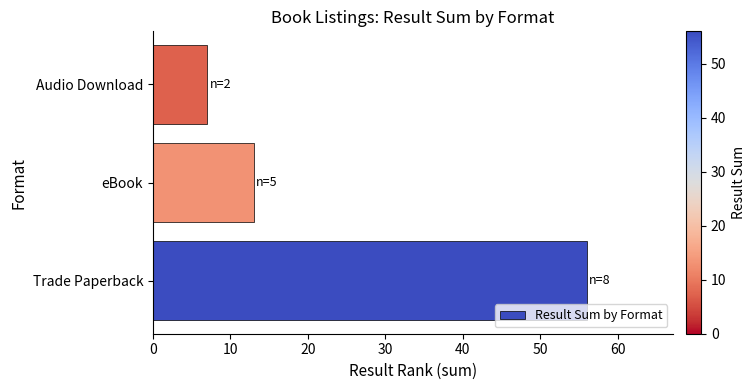

What is the change in value from eBook to Audio Download?

-6